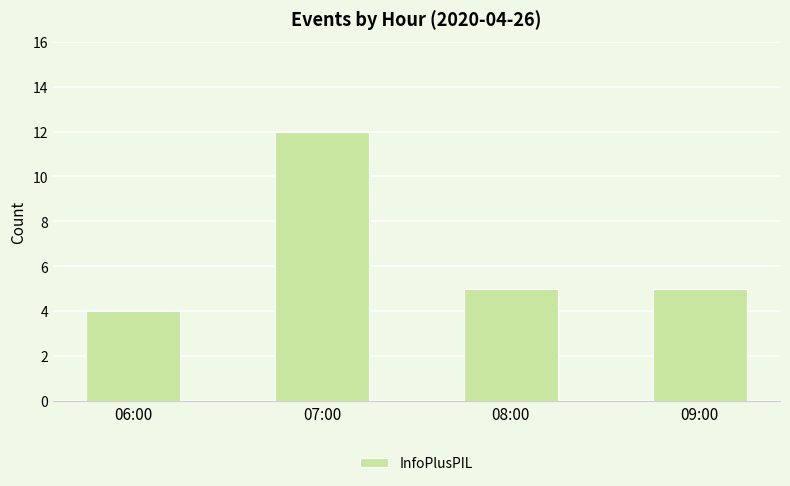

What value does the data have at 06:00?

4